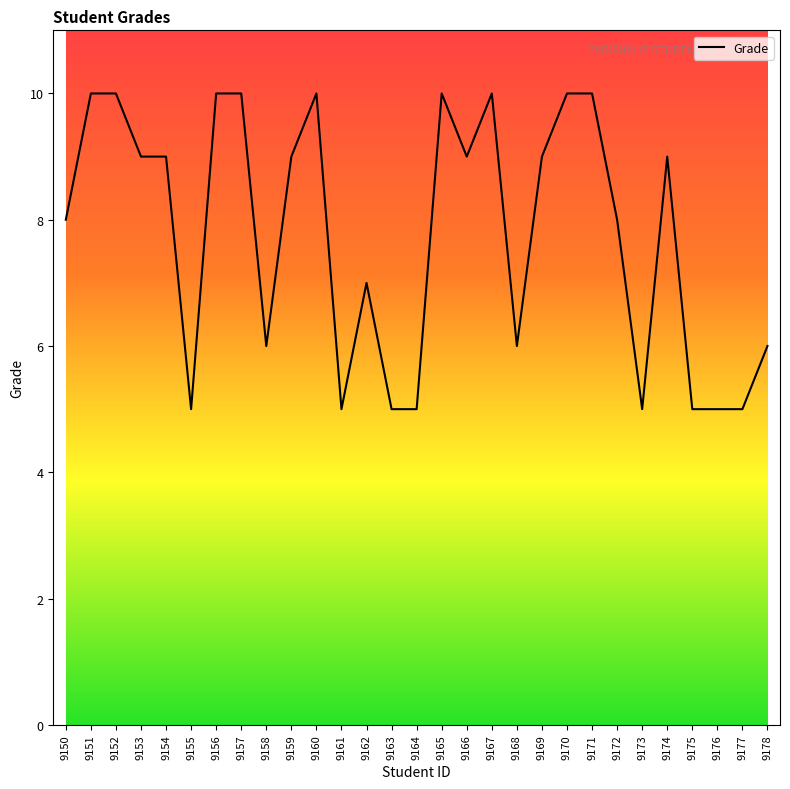

What is the sum of the values at 9164 and 9154?

14